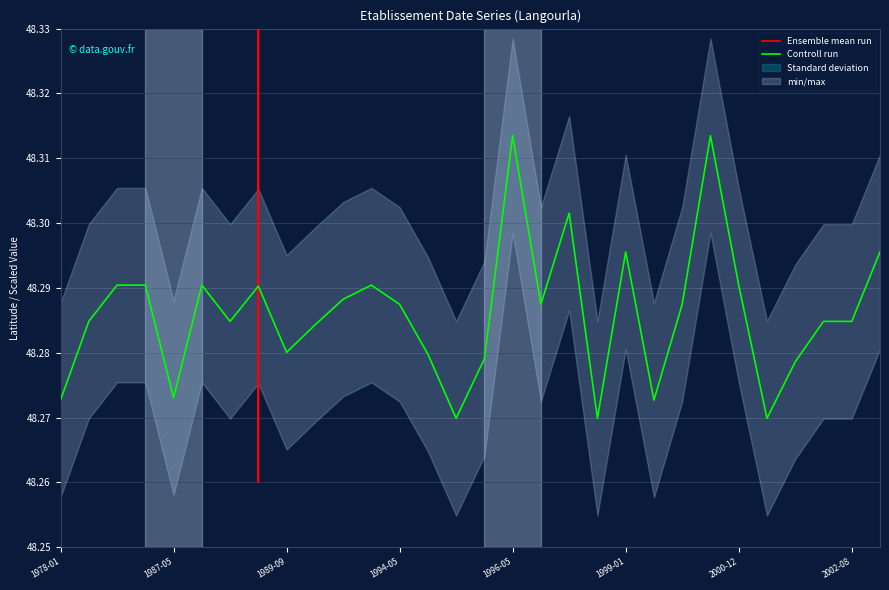

True or false: Ensemble mean run has more than 0 interior local peaks.

True